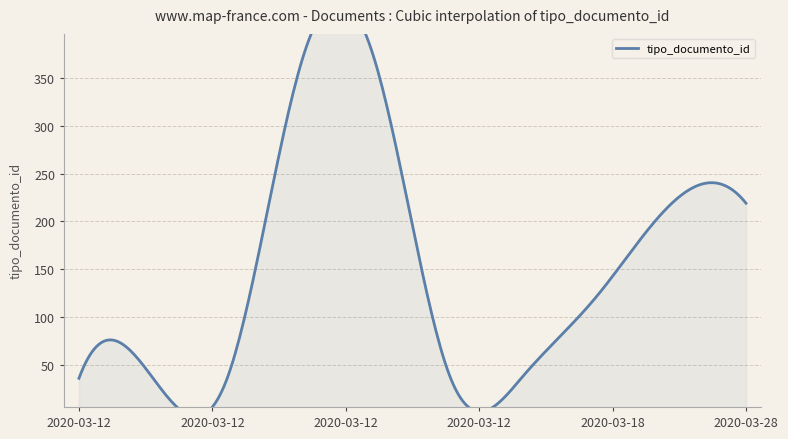

True or false: the data shows 39 at 2020-03-12 17:19:09.

True